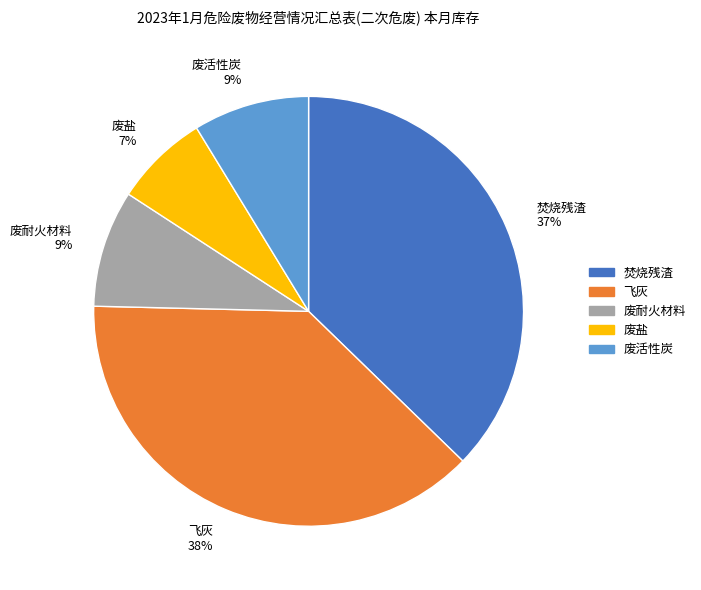

Combined, do 废活性炭 9% and 废耐火材料 9% account for over 50%?

No